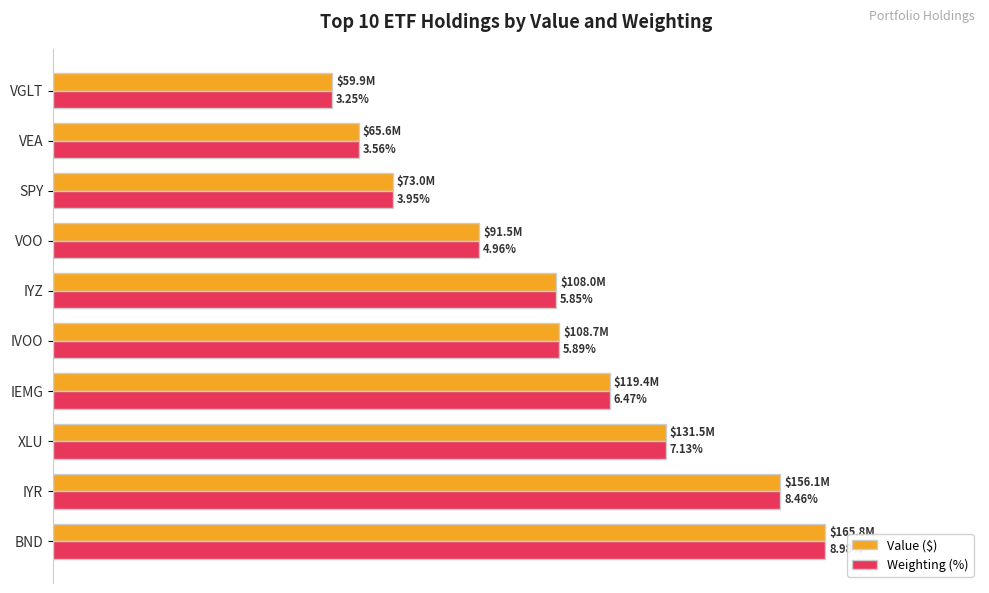

What are all the series names shown in the legend?

Value ($), Weighting (%)